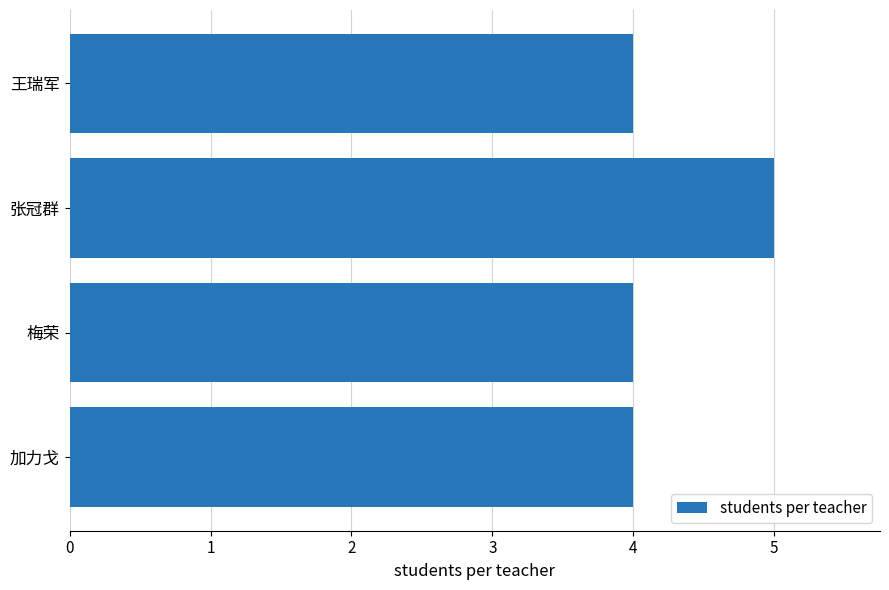

Does the chart contain stacked bars?

No